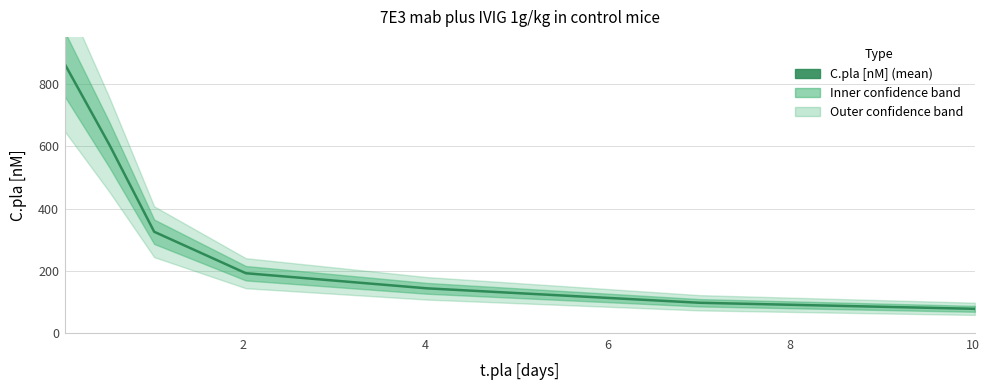

True or false: the data has more than 2 interior local peaks.

False